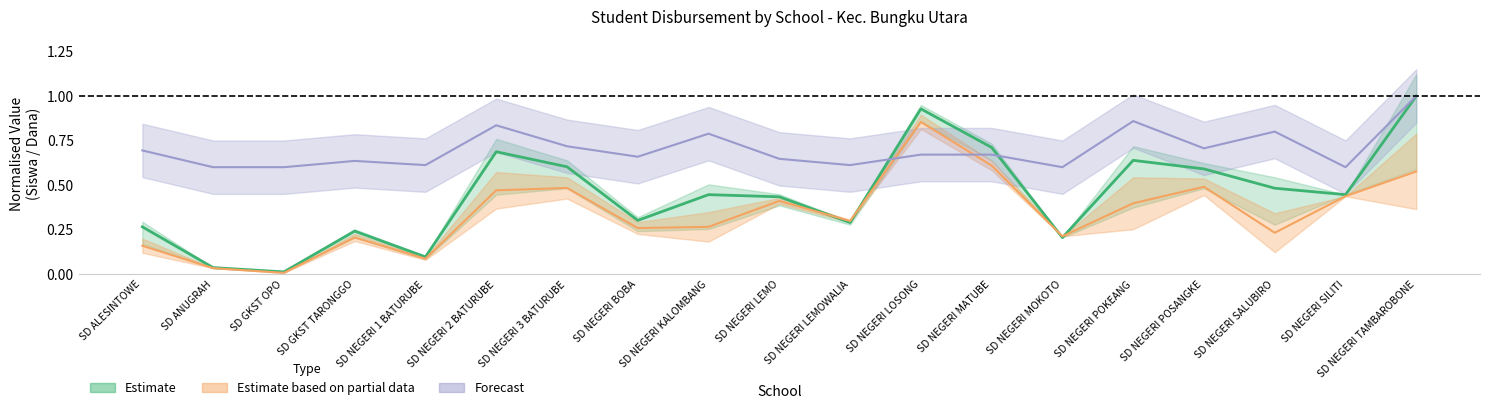

At which label is Forecast closest to 0?

SD ANUGRAH